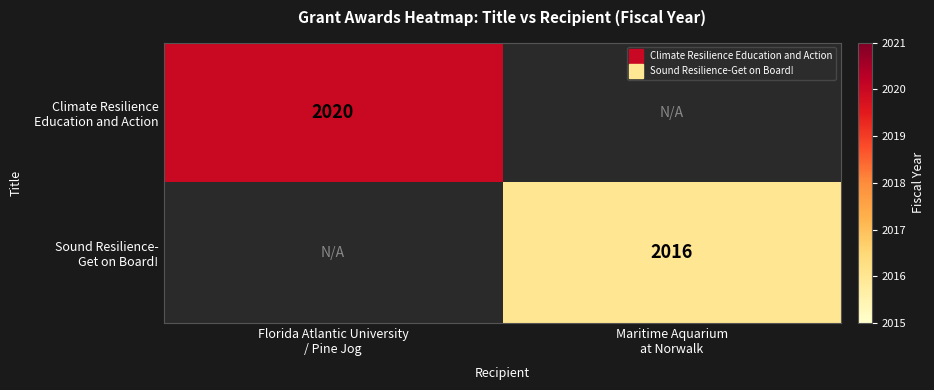

What is the smallest value displayed?

2016.0